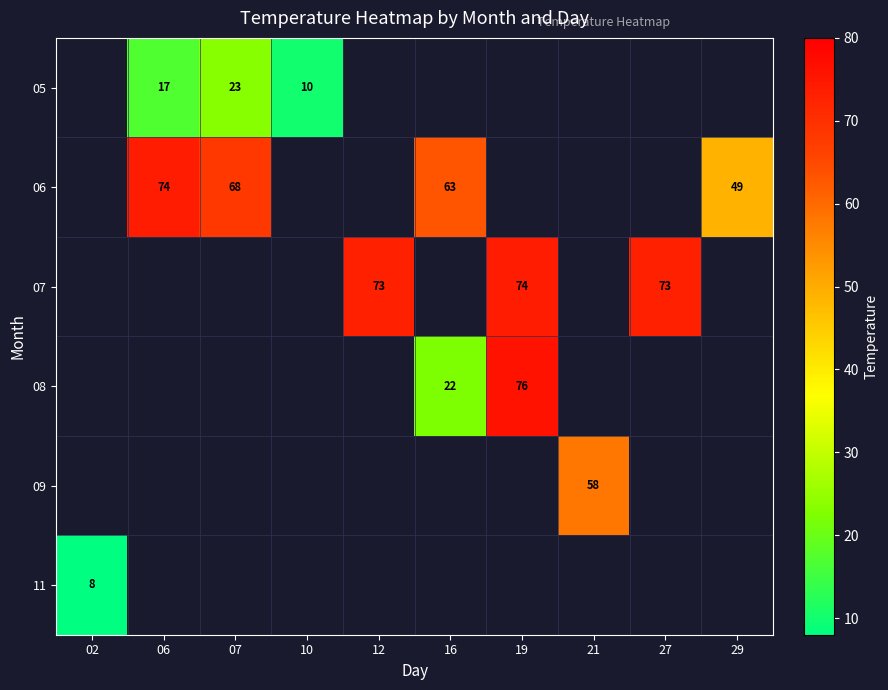

Count the number of categories in the chart.

10